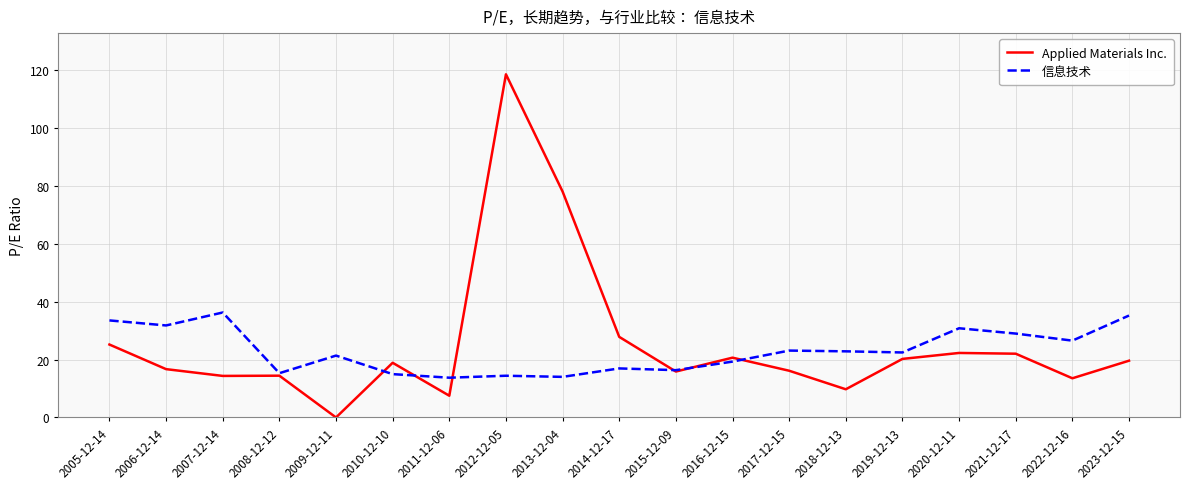

The value of 信息技术 at 2010-12-10 is 15.0. True or false?

True